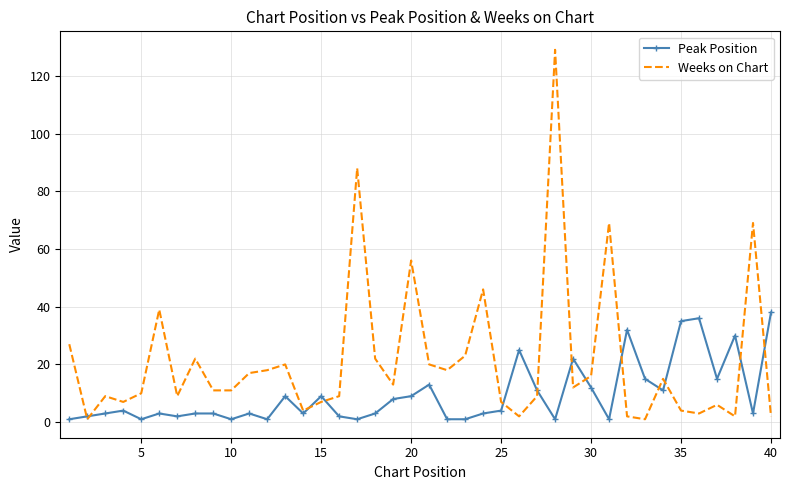

What is the greatest value displayed?

129